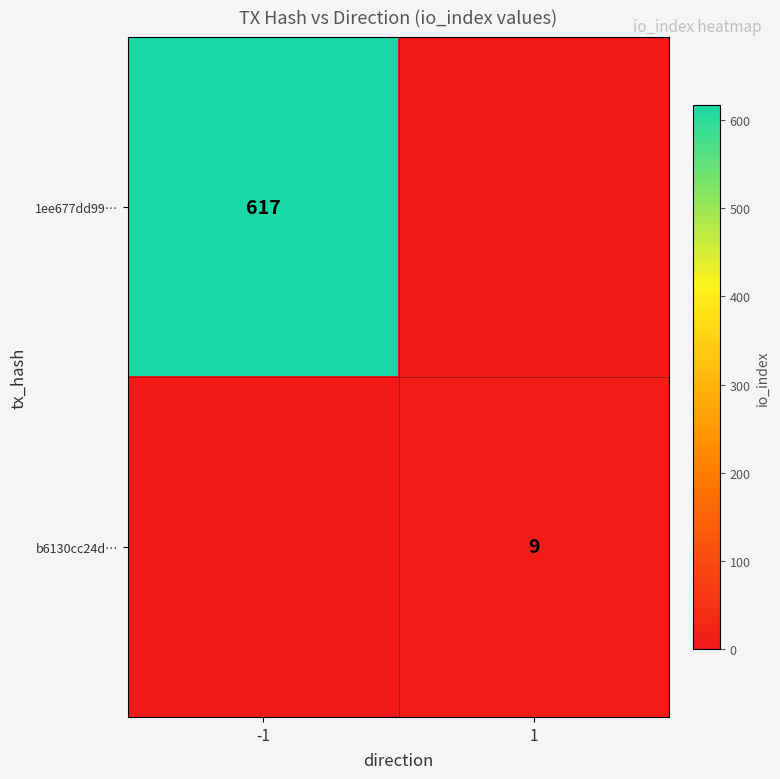

The b6130cc24d… series shows 9 at 1. True or false?

True